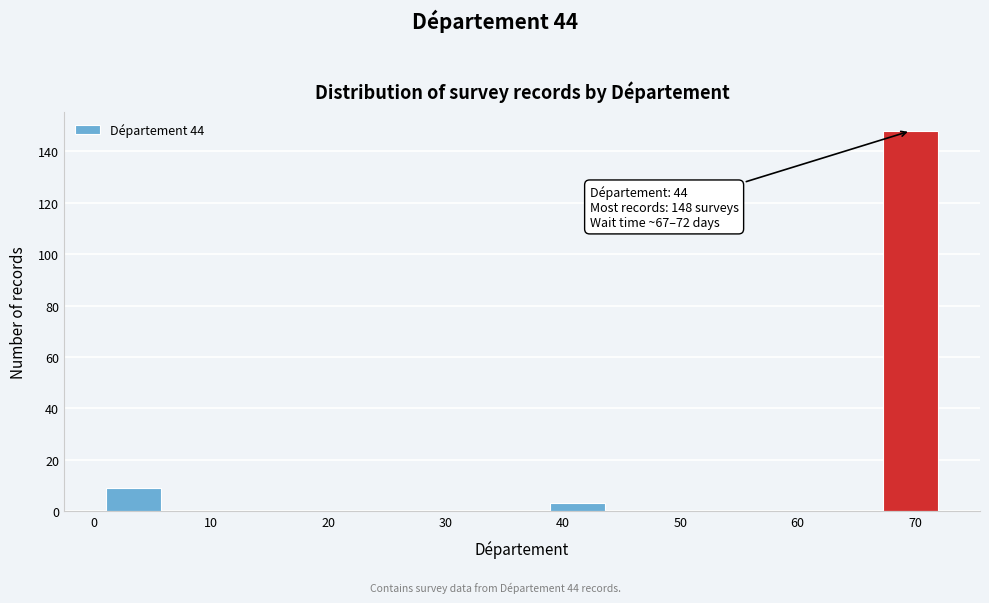

Which range on the x-axis has the tallest bar?

67 to 72